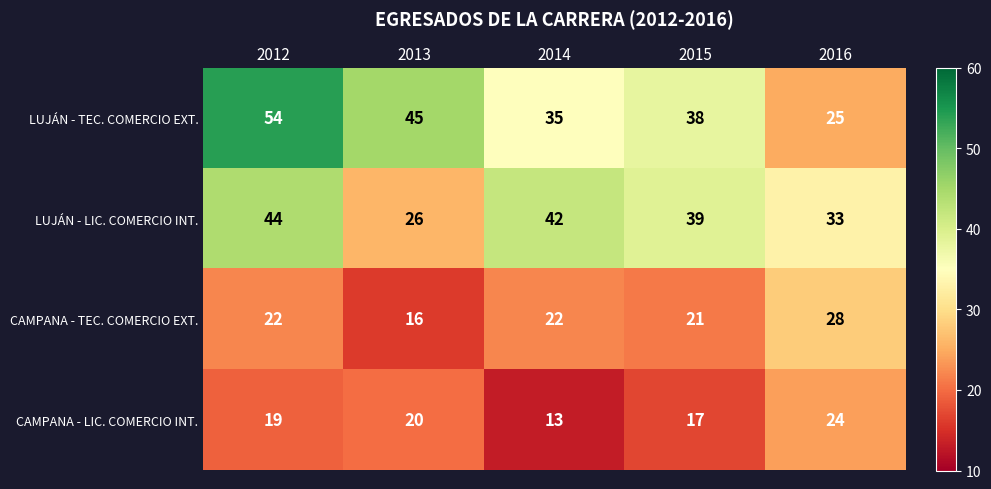

Which series has the widest spread of values?

LUJÁN - TEC. COMERCIO EXT.